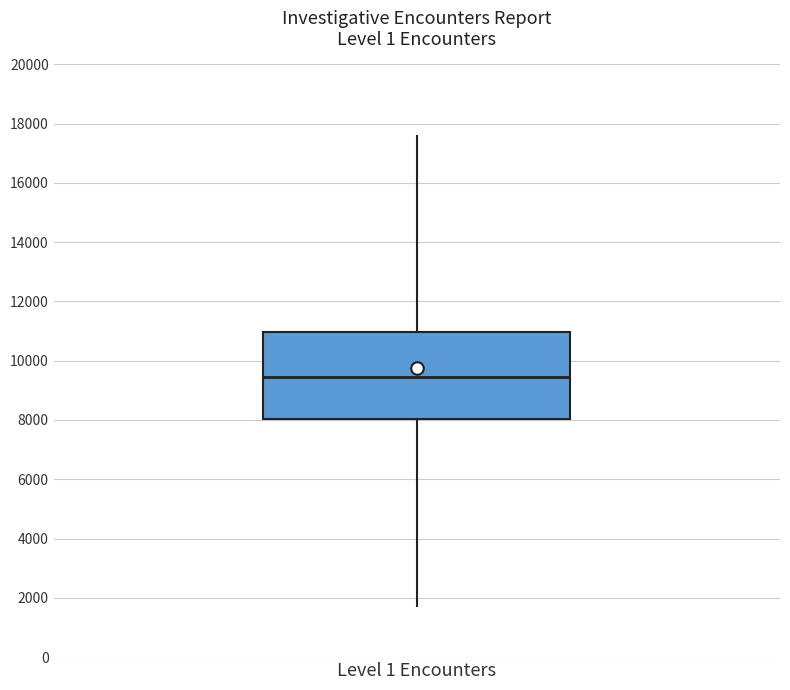

Transcribe this box plot: give where the median line is, the range the box spans, and where the two whiskers end, as read against the y-axis. The values are not printed on the chart, so give them approximately, as read against the axis.

median 9400, box 8000 to 11000, whiskers 1800 to 17600